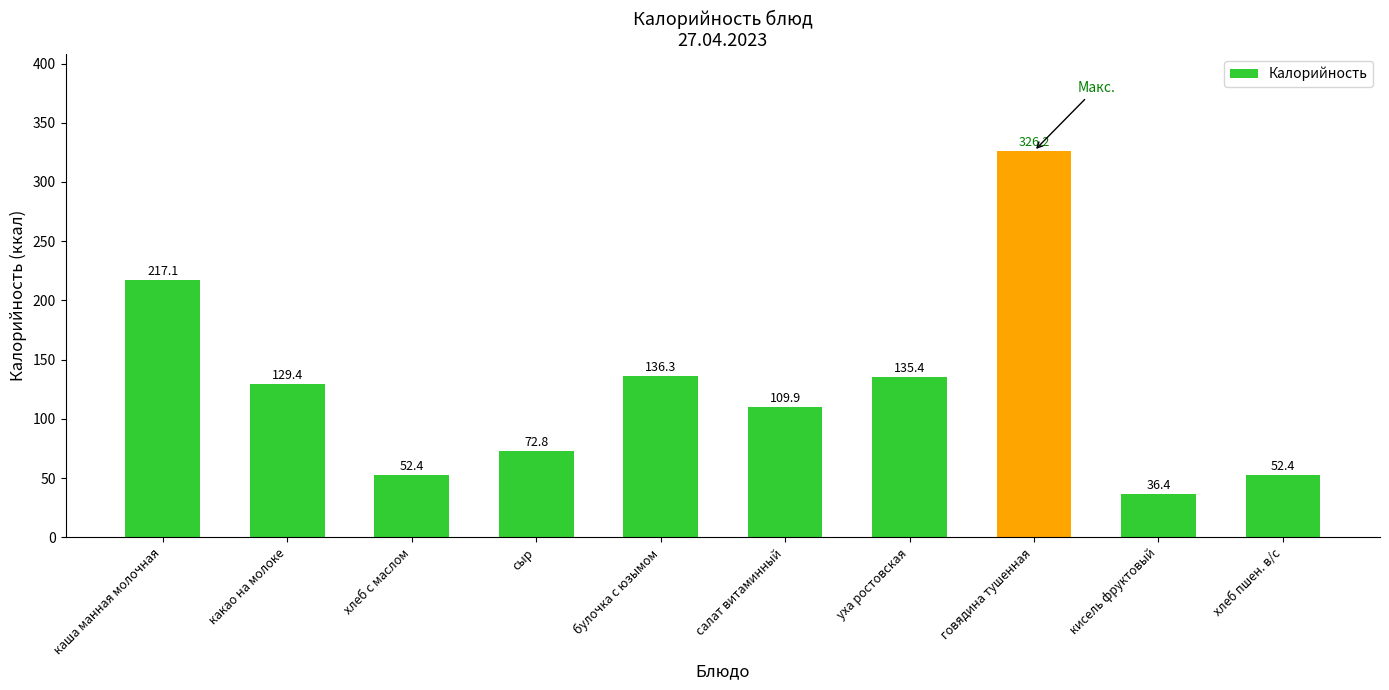

What value does the data have at булочка с юзымом?

136.3